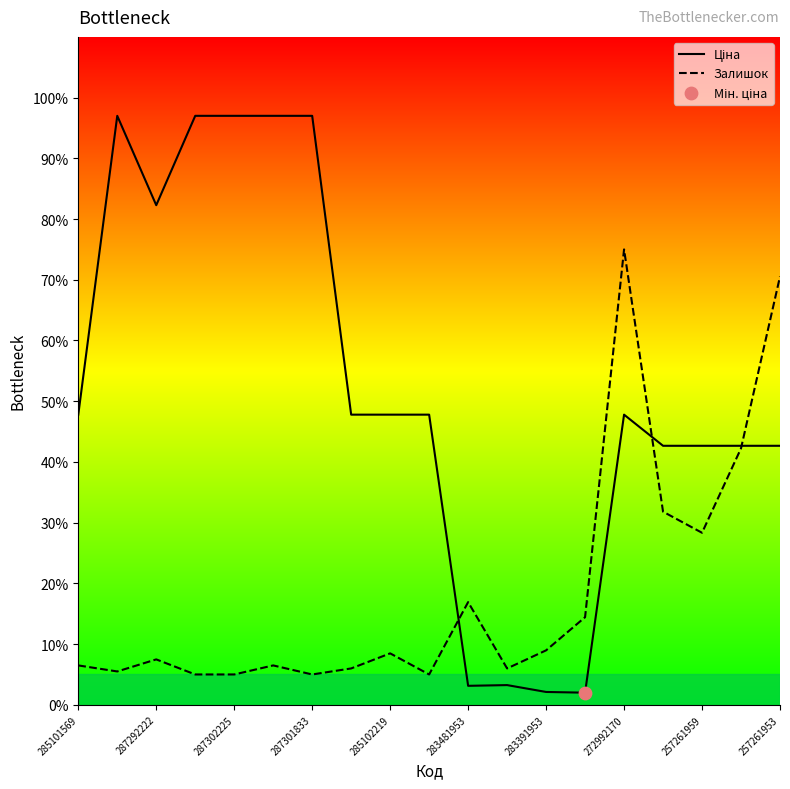

Which series has the largest Y range (max minus min)?

Ціна